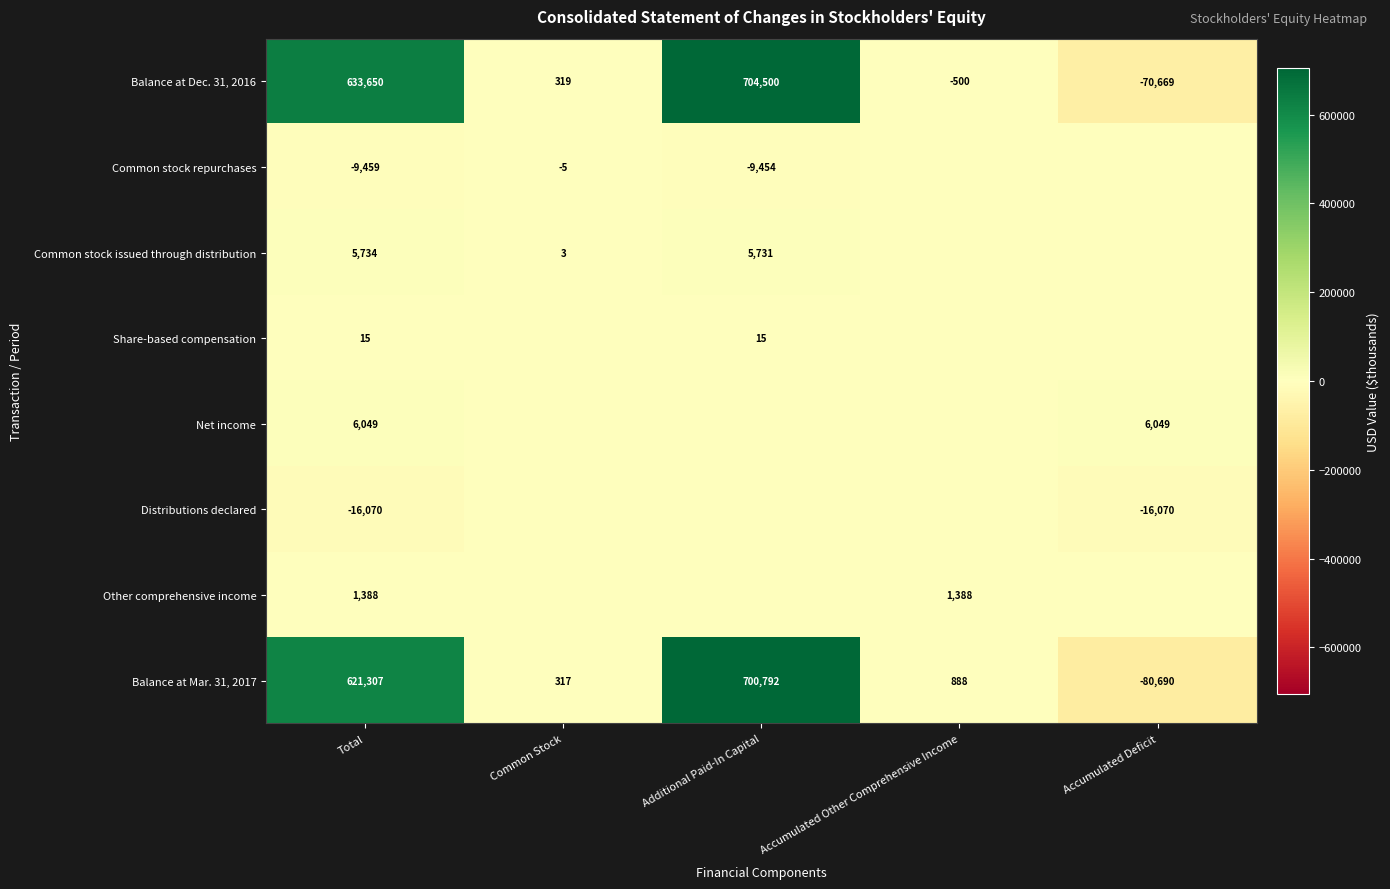

Count the number of categories in the chart.

5